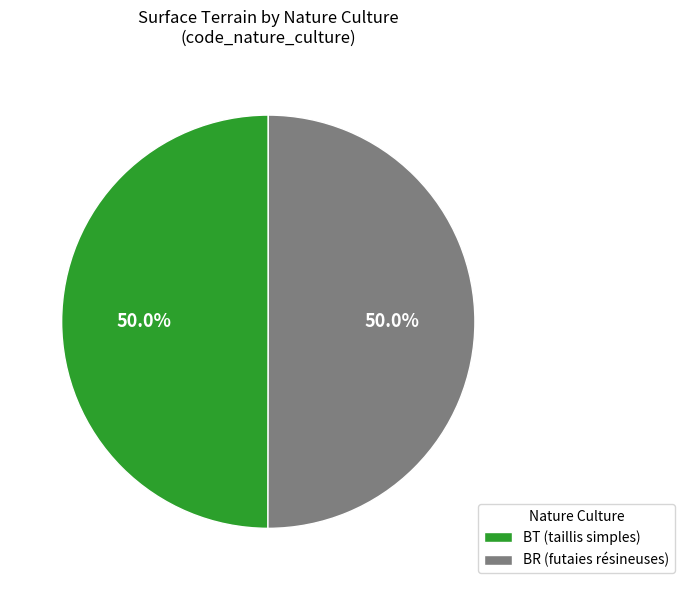

Approximately how many times larger is the value at BT (taillis simples) compared to BR (futaies résineuses)?

1.0